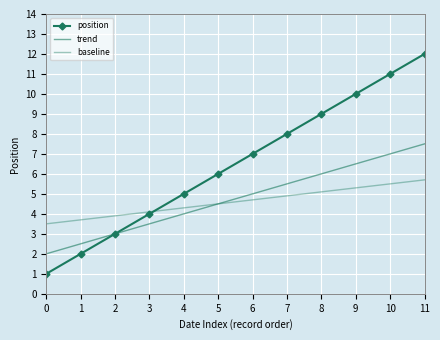

Which category has the highest value in the position series?

11